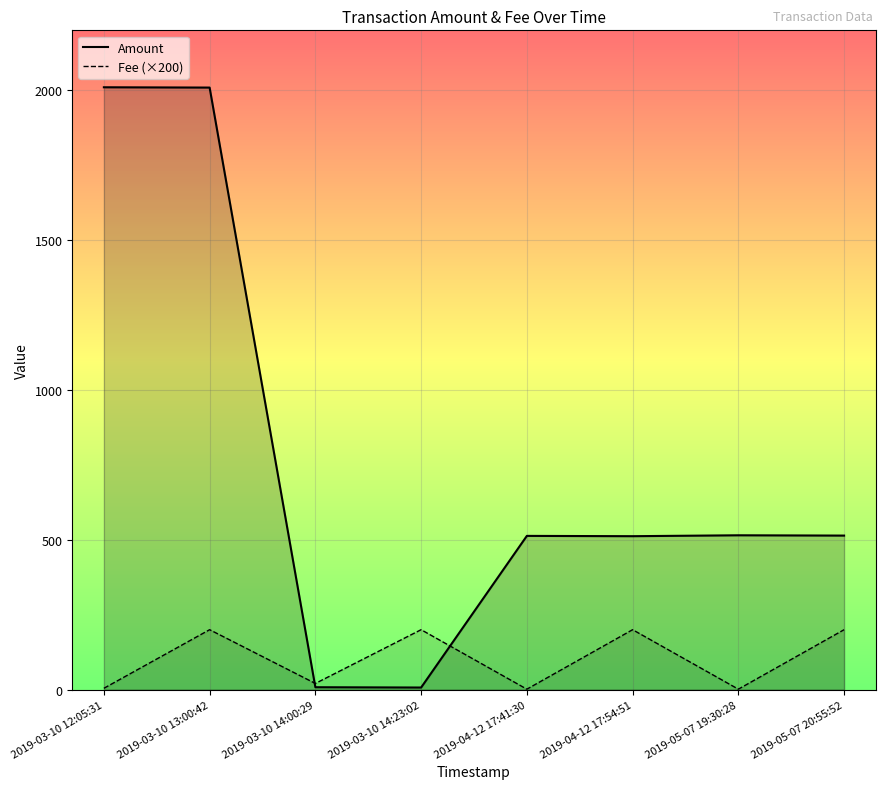

Between 2019-05-07 19:30:28 and 2019-03-10 13:00:42, which is larger?

2019-03-10 13:00:42